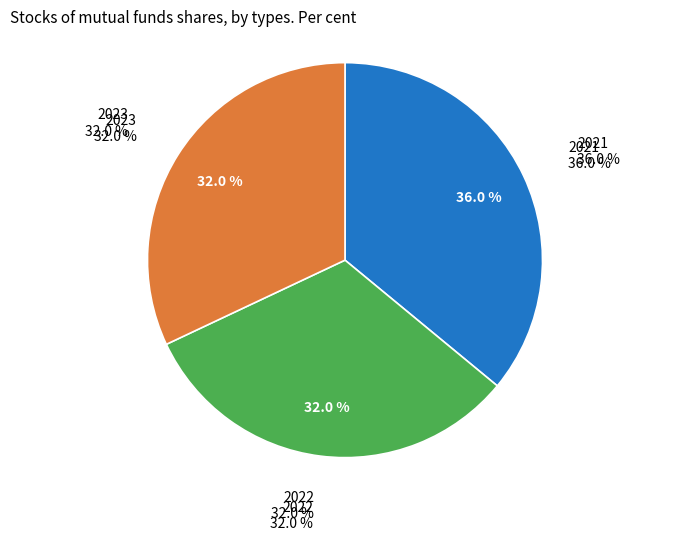

Rank the categories by value from highest to lowest.

2021, 2022, 2023